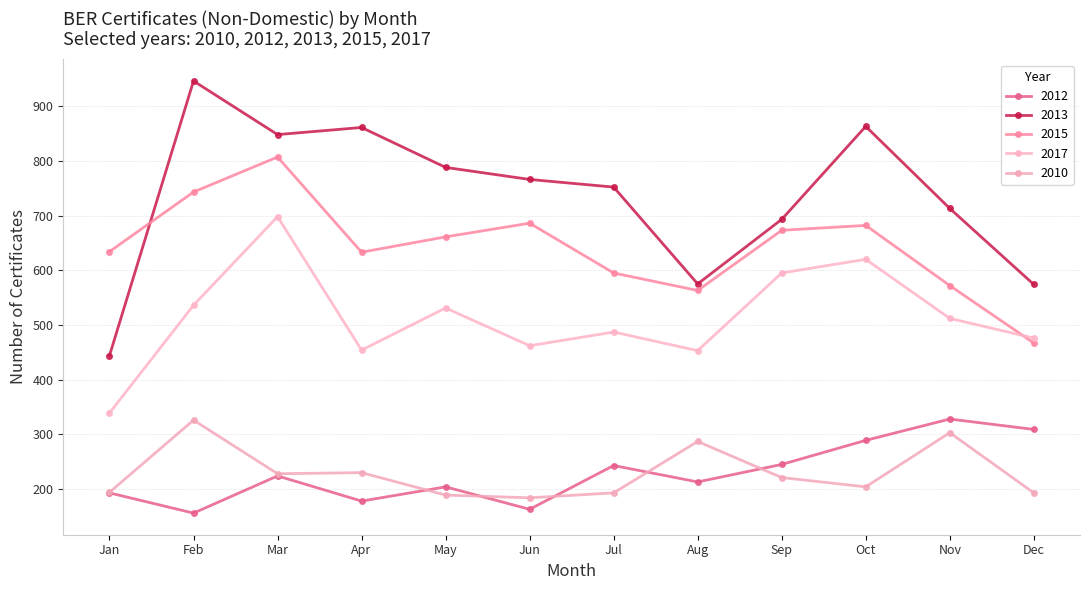

What is the difference between the second highest and second lowest values in the 2015 series?

180